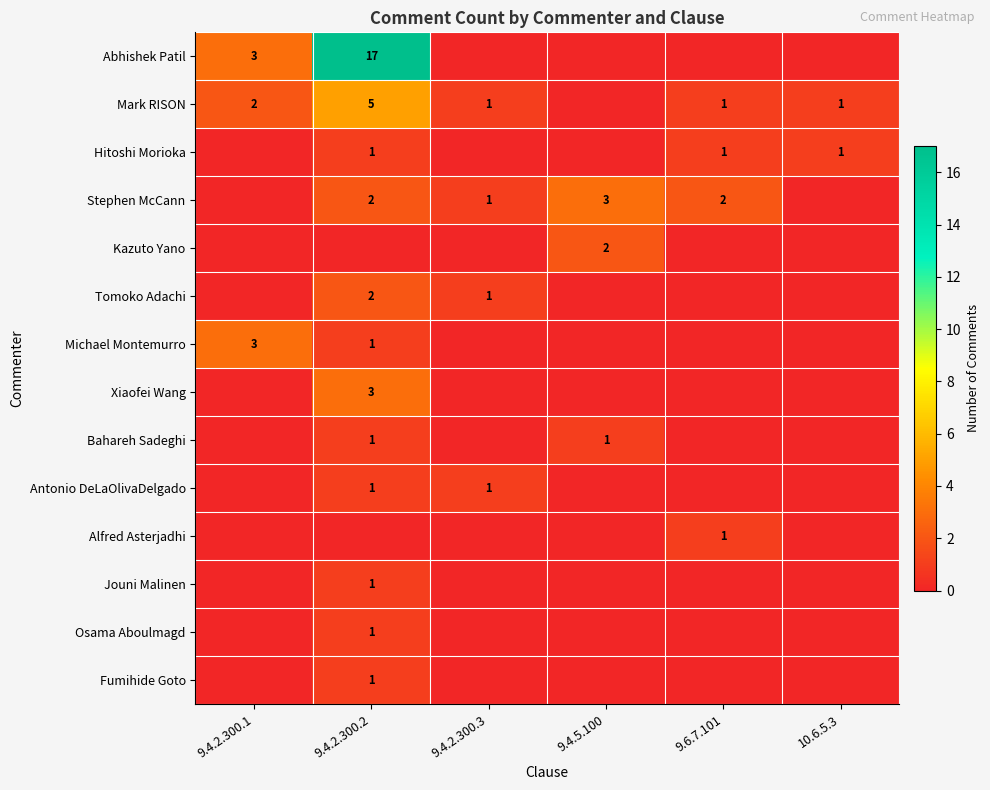

Which label corresponds to the largest value in the chart?

9.4.2.300.2